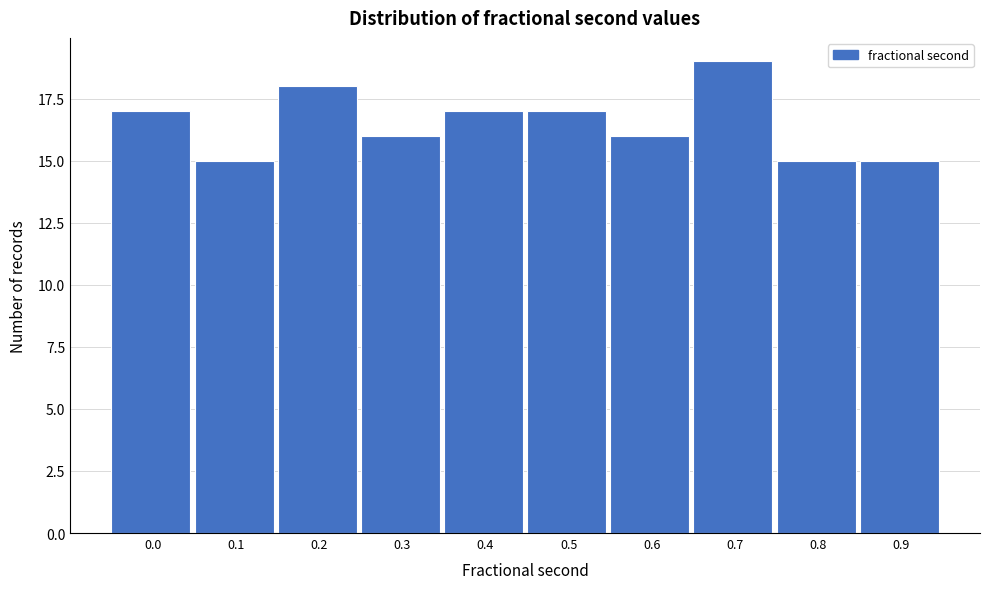

Reading right to left, list all the values displayed in this chart.

0.9=15	0.8=15	0.7=19	0.6=16	0.5=17	0.4=17	0.3=16	0.2=18	0.1=15	0.0=17